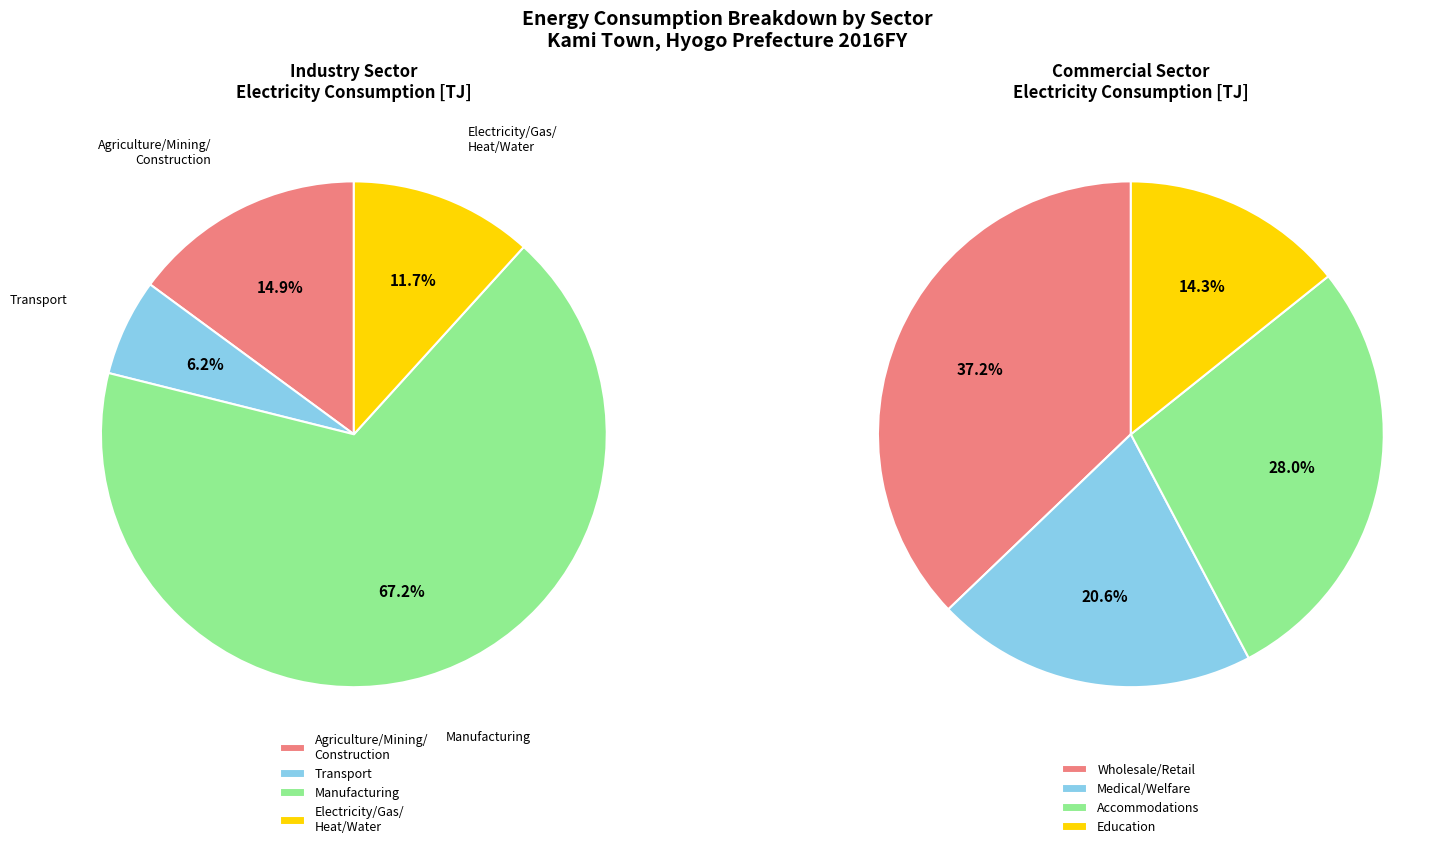

Which series has the largest range (max minus min)?

Industry